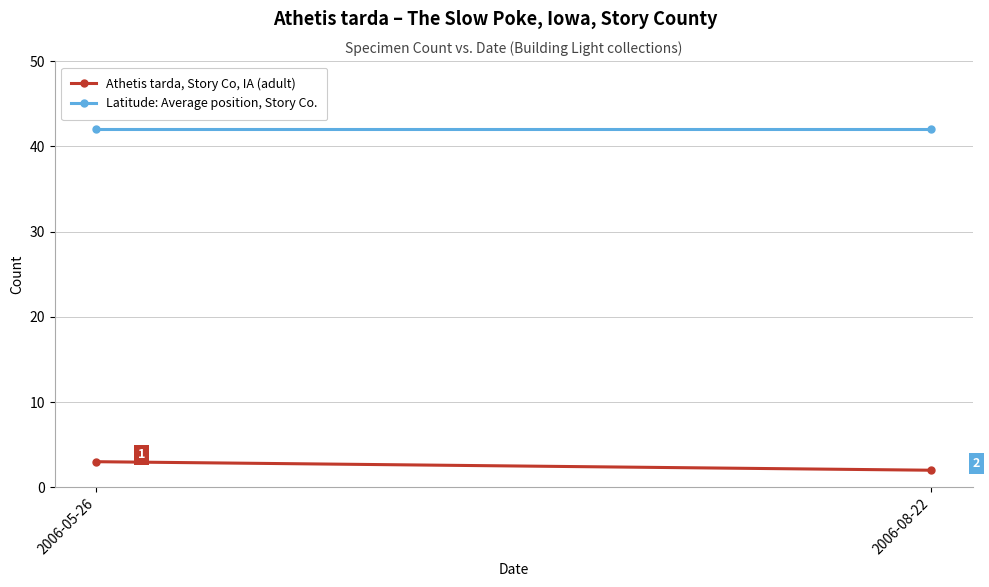

How many Athetis tarda, Story Co, IA (adult) values are between 2 and 3?

2